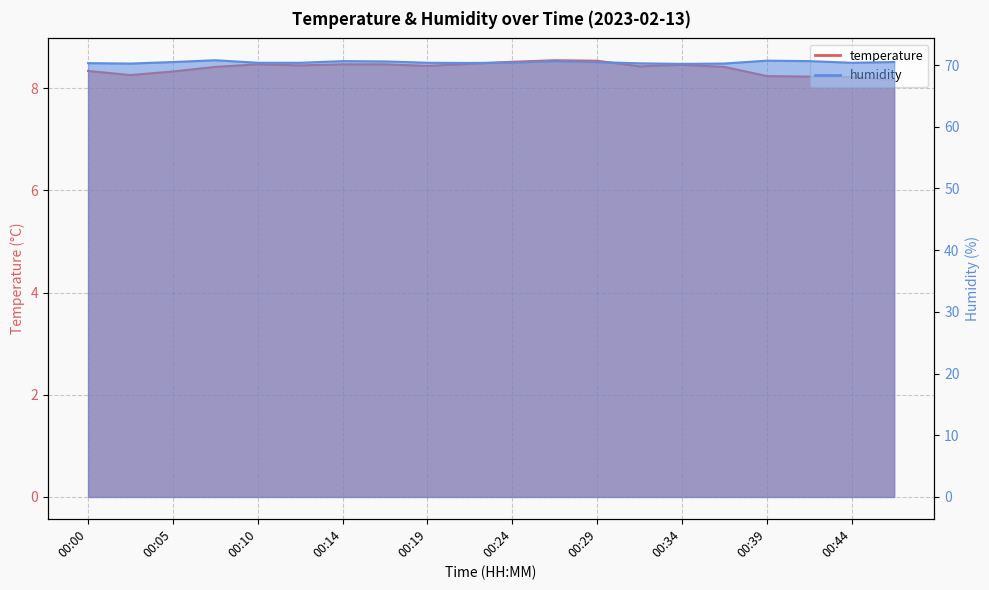

Is it true that humidity equals 70.8 at 00:07?

True